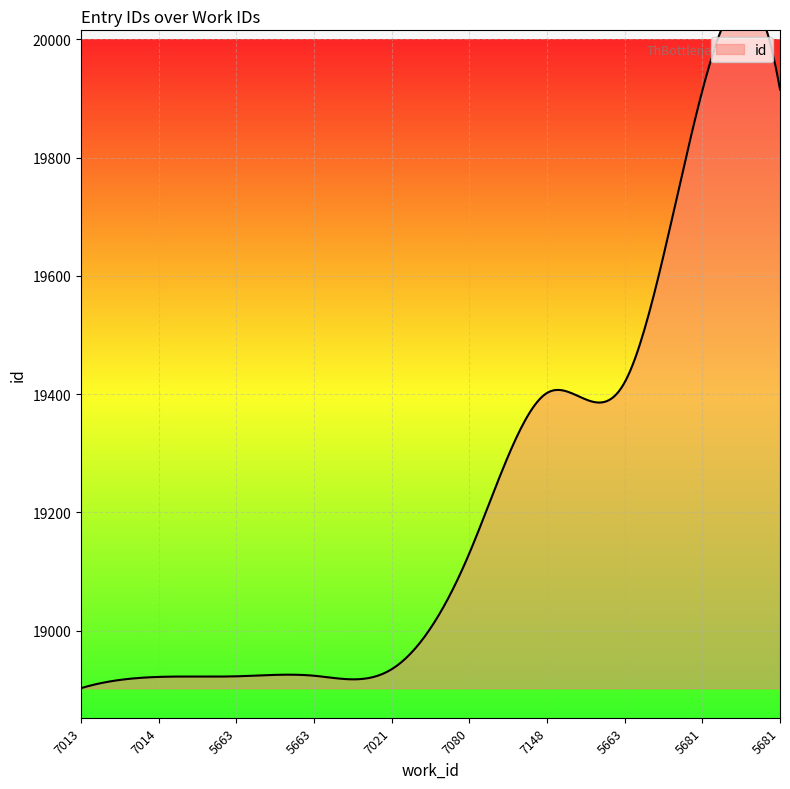

True or false: there are more than 2 points higher than both neighbors.

False